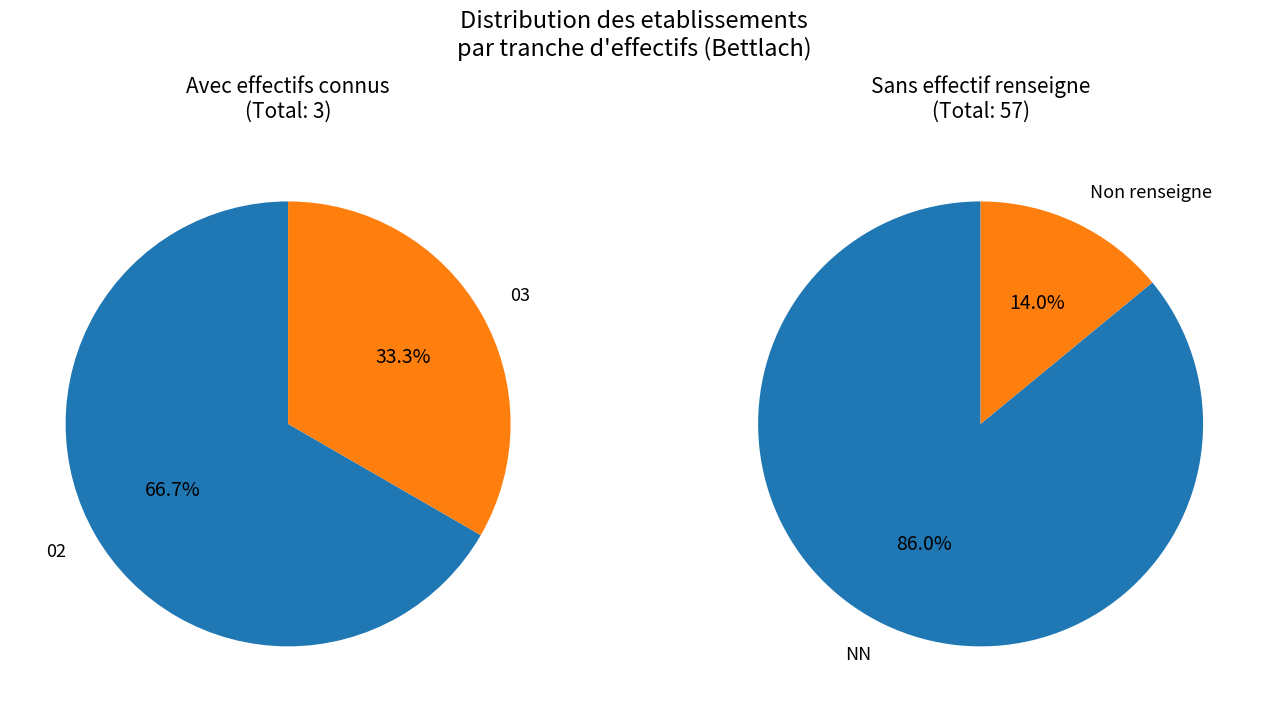

How much of the chart is everything except 32?

100.0%